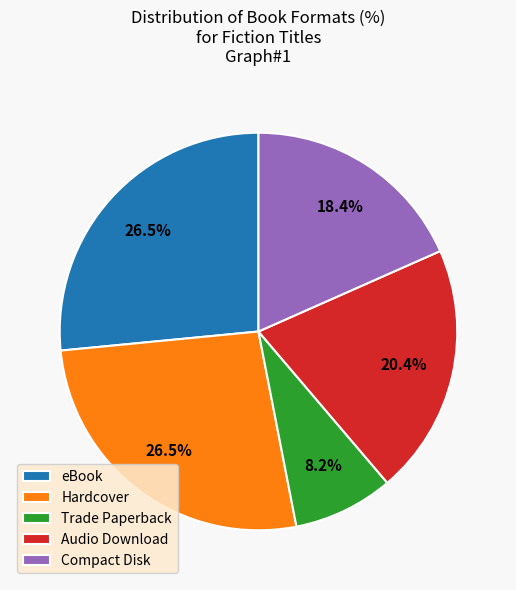

To the nearest percent, what portion does Trade Paperback represent?

8%